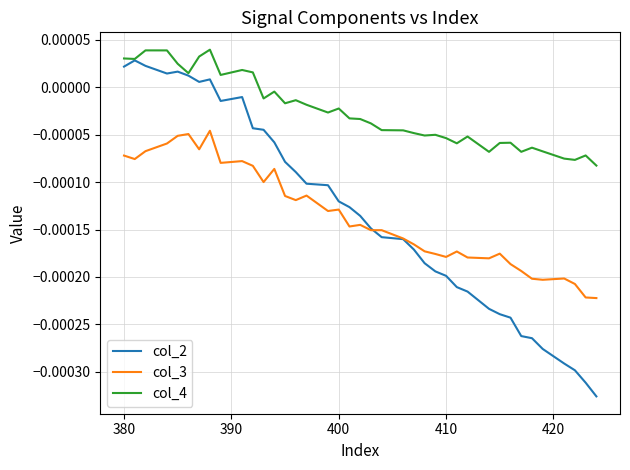

Which series has the largest range (max minus min)?

col_2